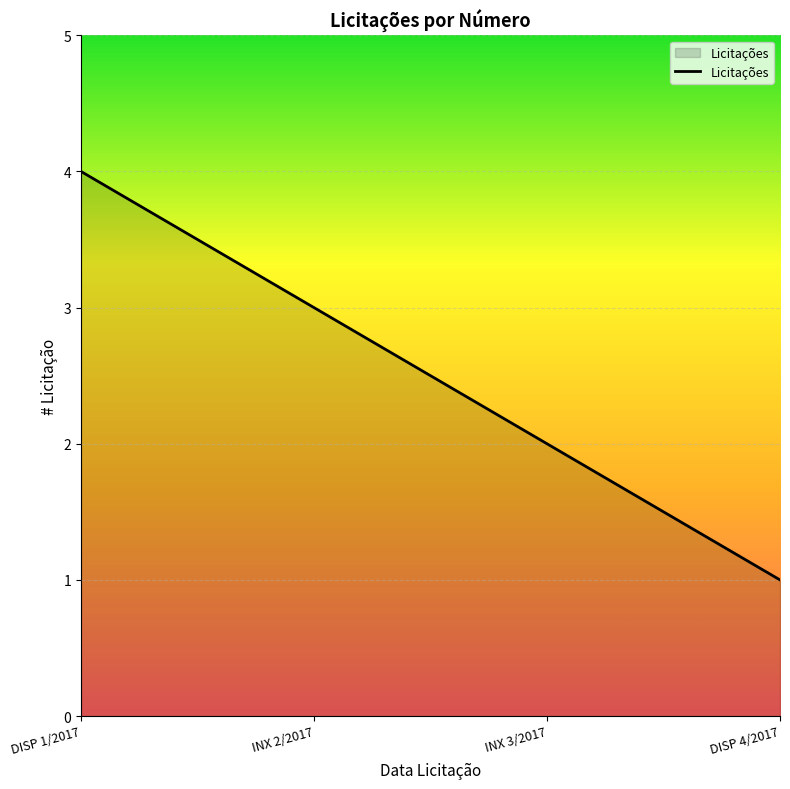

How many distinct data groups are displayed?

1